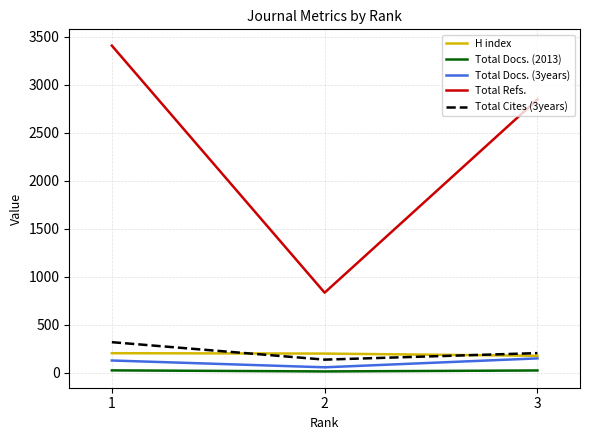

Which series changed the most between 2 and 3?

Total Refs.